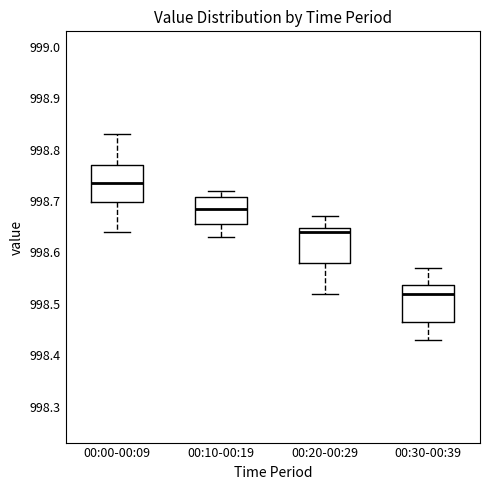

Reading left to right, read every box against the y-axis: the position of its median line, the range the box covers, and the ends of its whiskers. The values are not printed on the chart, so give them approximately, as read against the axis.

00:00-00:09: median 998.74, box 998.70 to 998.77, whiskers 998.64 to 998.83
00:10-00:19: median 998.69, box 998.66 to 998.71, whiskers 998.63 to 998.72
00:20-00:29: median 998.64, box 998.58 to 998.65, whiskers 998.52 to 998.67
00:30-00:39: median 998.52, box 998.47 to 998.54, whiskers 998.43 to 998.57